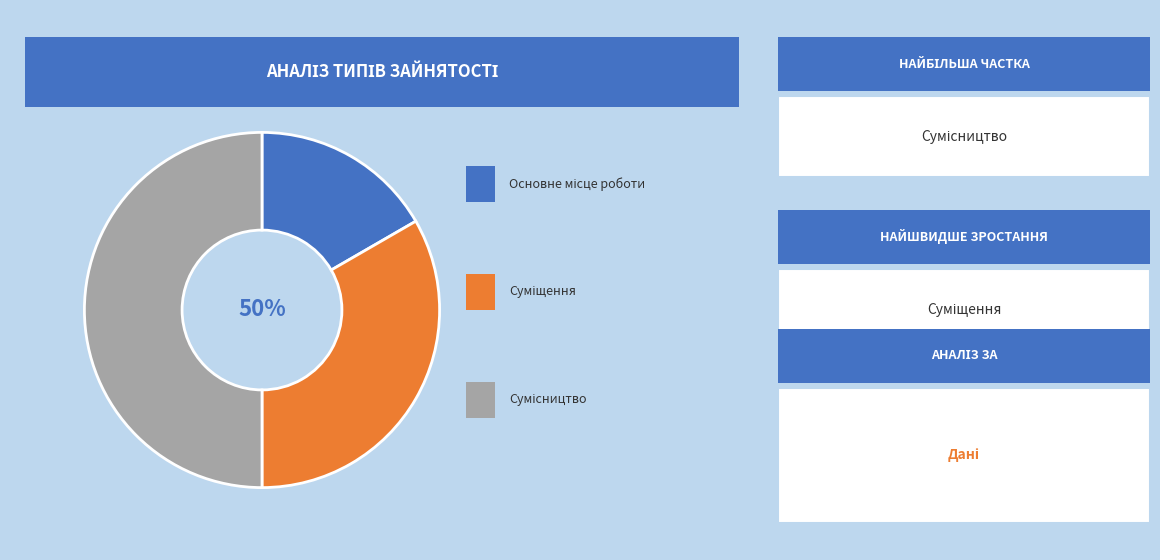

Does Основне місце роботи account for over 50% of the chart?

No